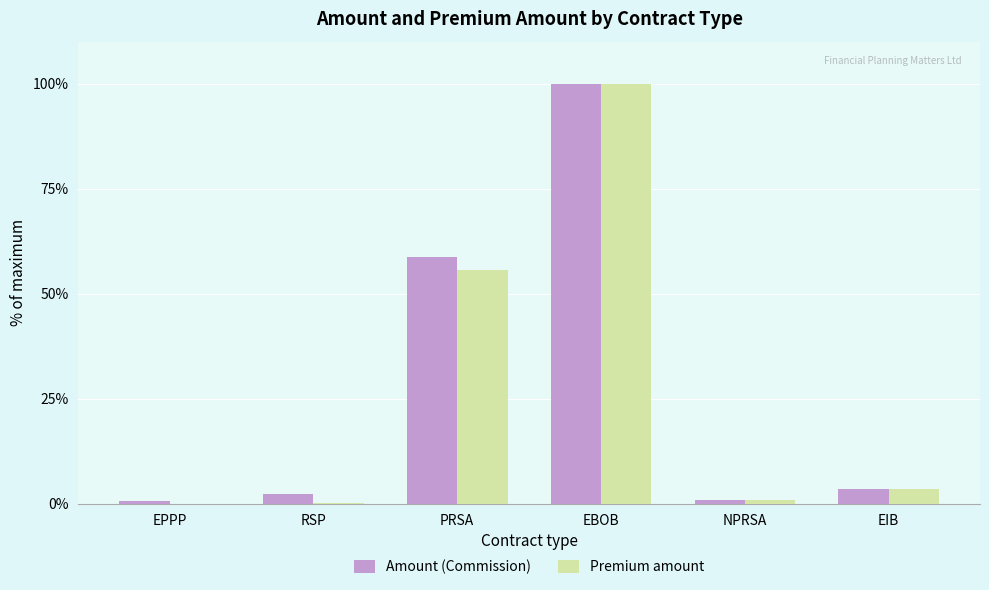

What is the highest value of the Amount (Commission) series?

100.0